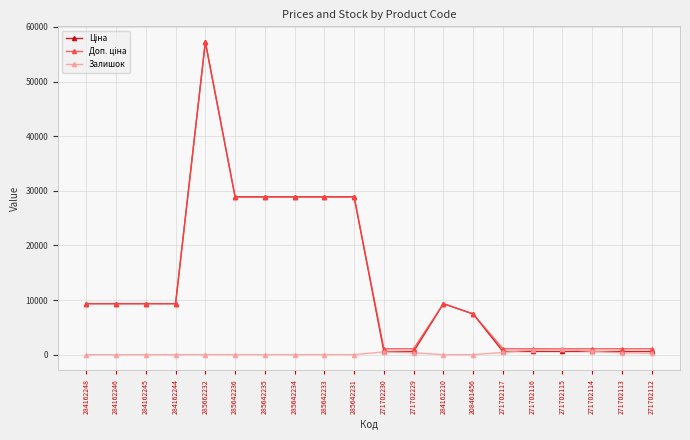

At which category does the chart reach its peak across all series?

285662232